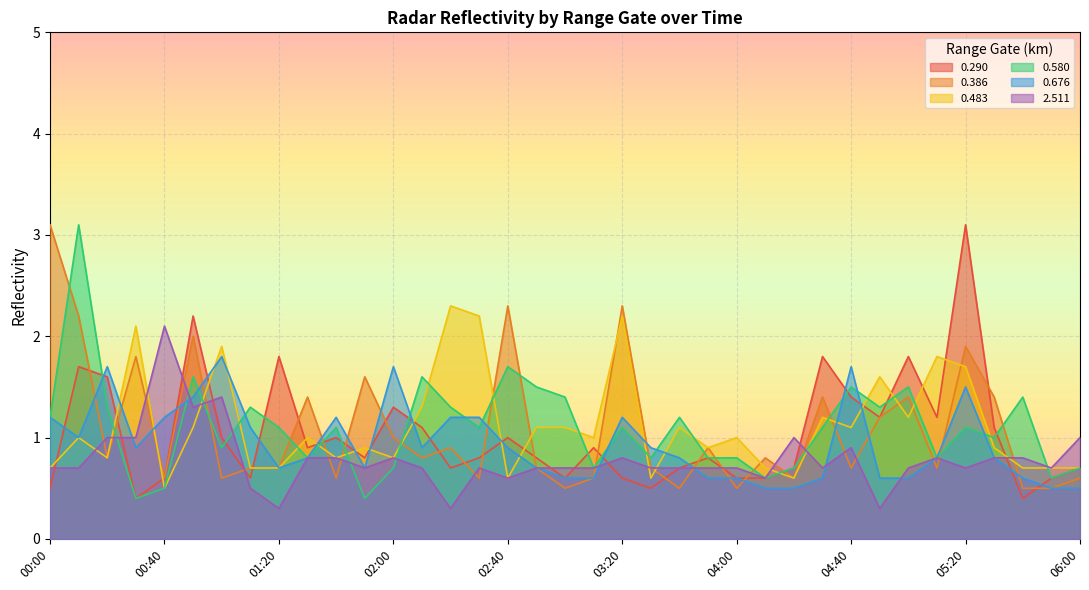

True or false: 0.580 has a value of 0.4 at 06:00.

False